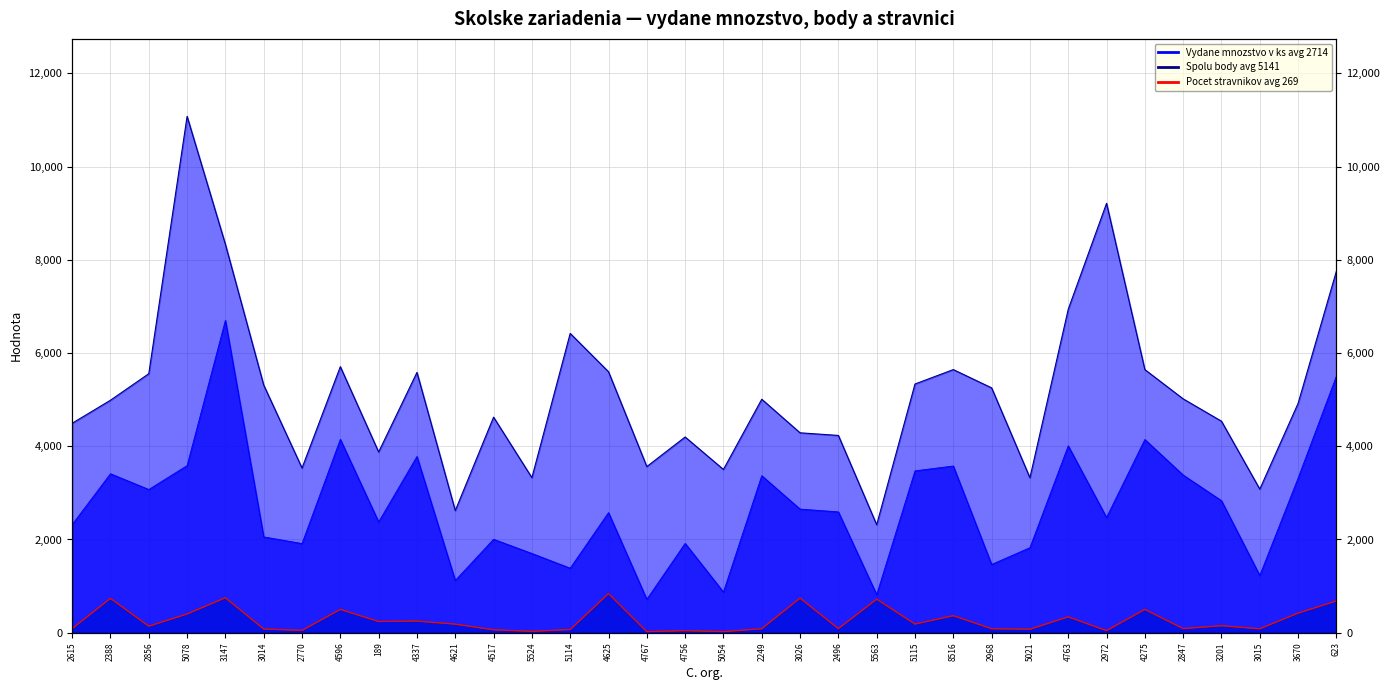

Which series changed the most between 2249 and 2847?

Spolu body